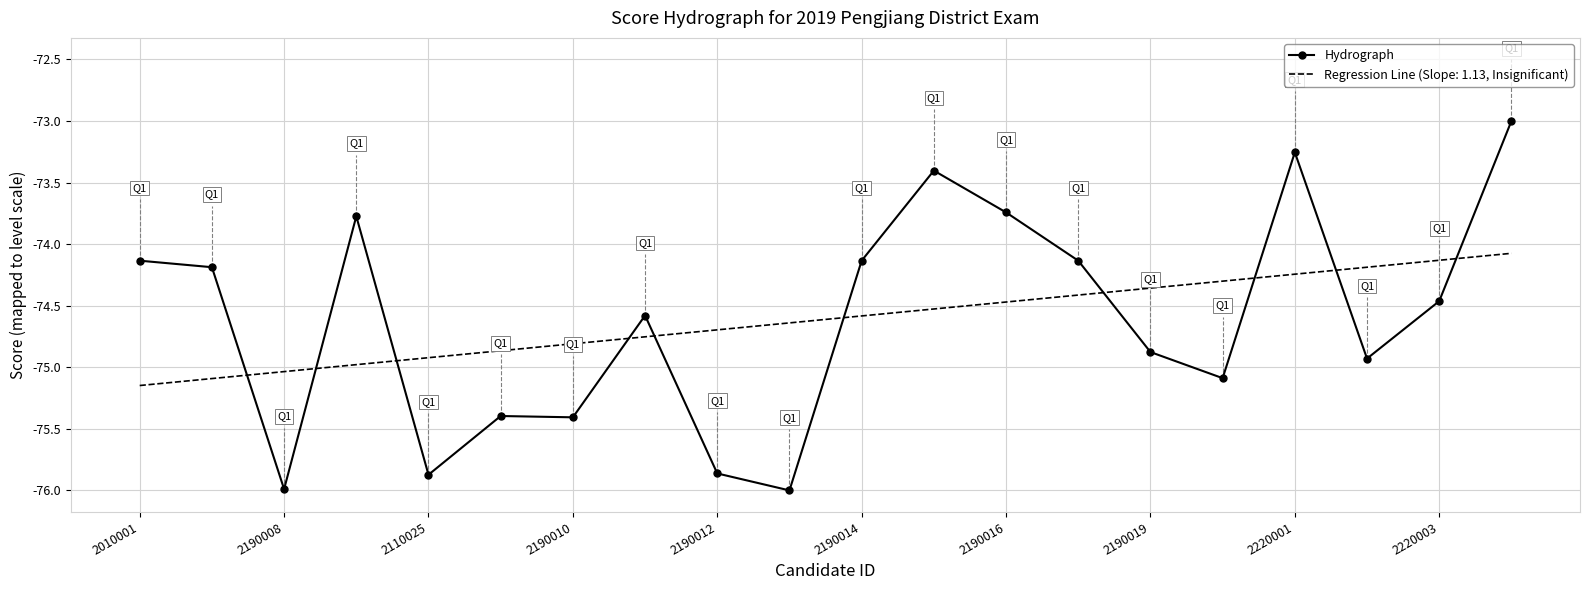

What is the smallest value displayed?

-76.0